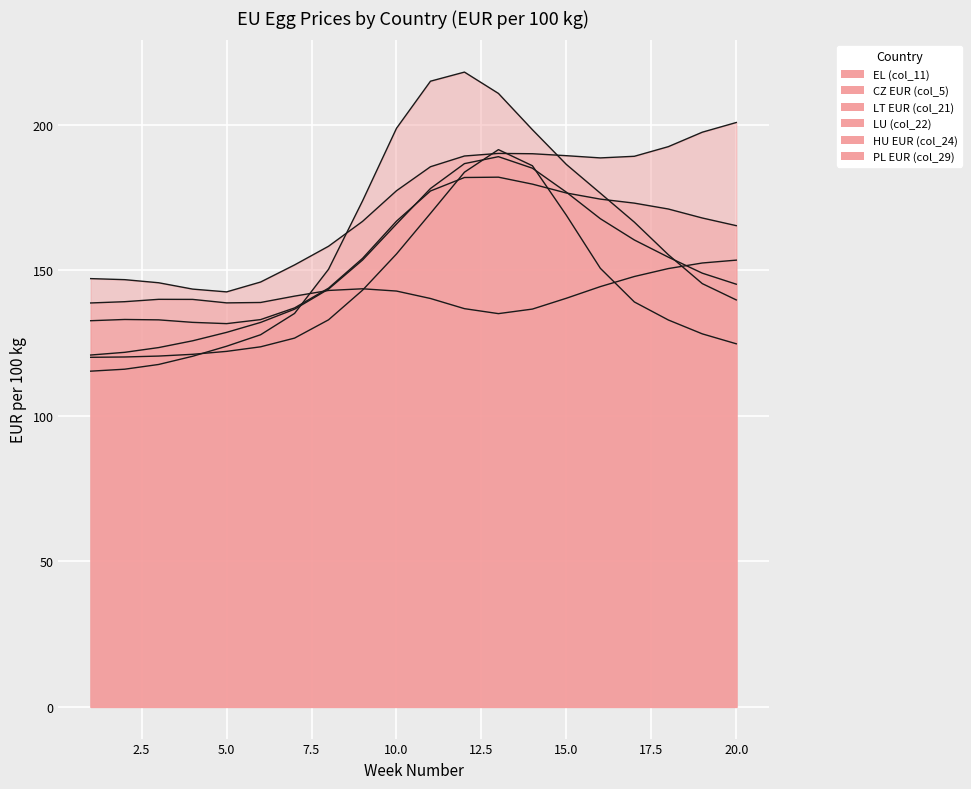

What is the total value across all series at 11?

740.1